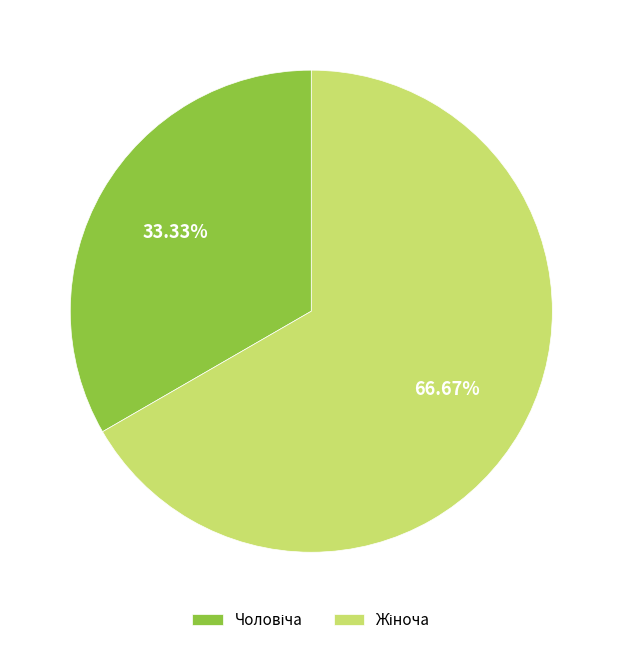

Is there a majority slice in this chart?

Yes